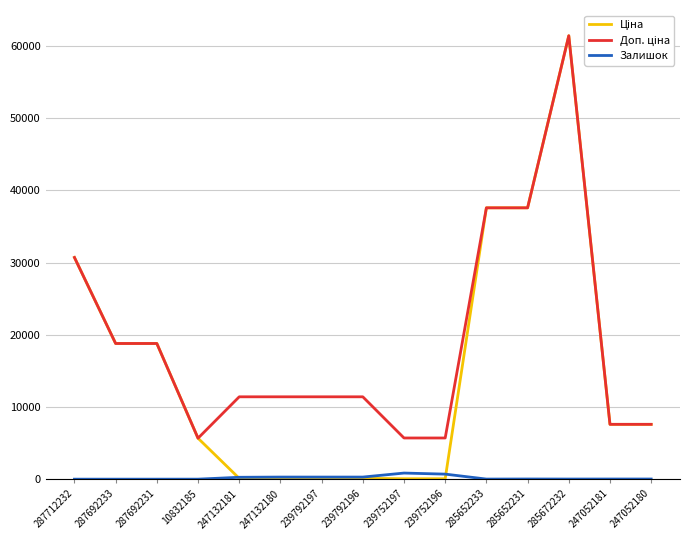

At which category is the sum across all series the highest?

285672232